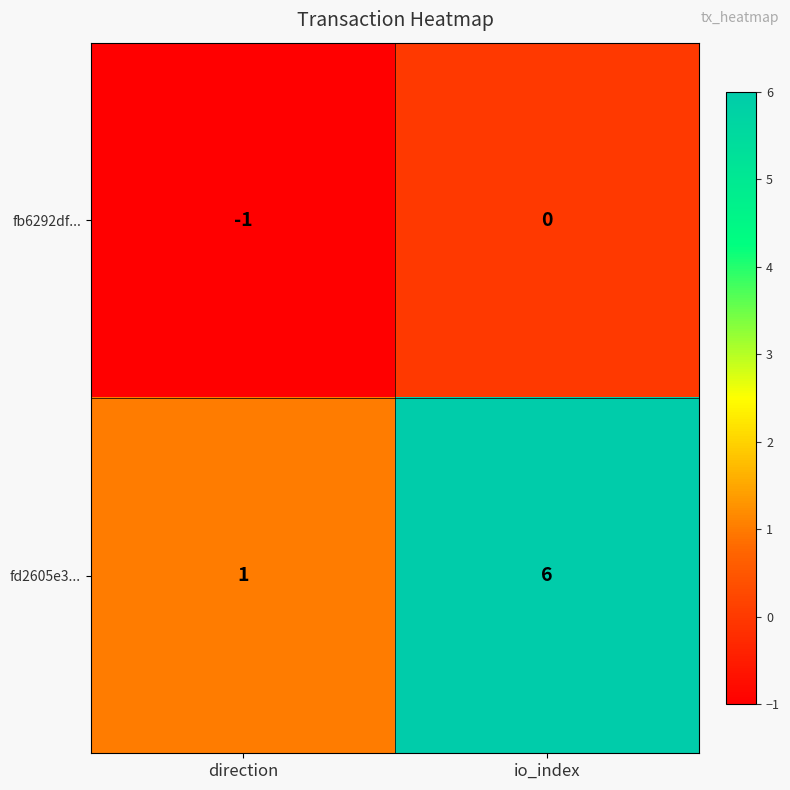

Which label corresponds to the smallest value in the chart?

direction